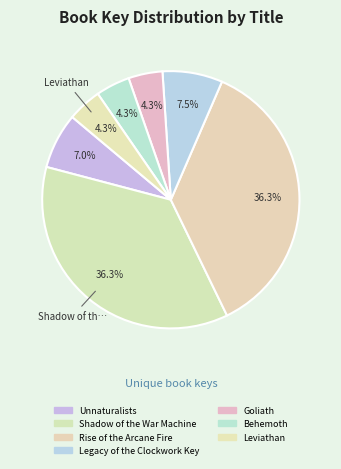

Which slice is the smallest?

Leviathan